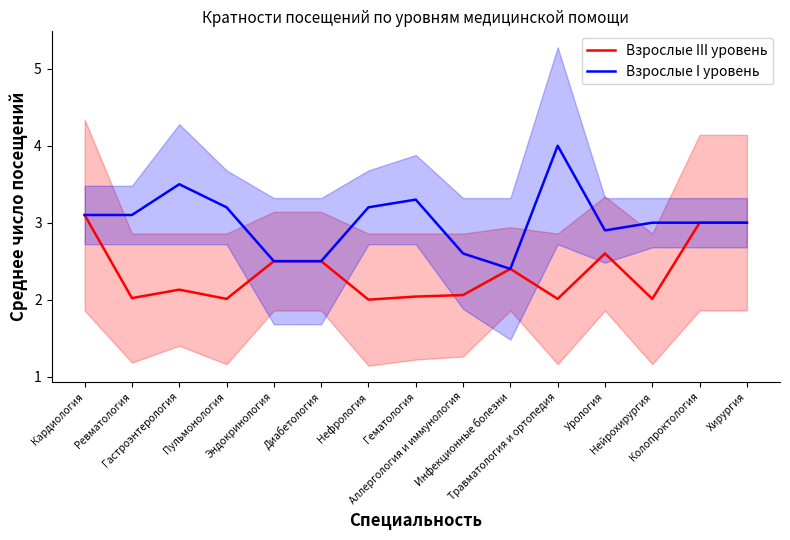

What is the difference between the Взрослые I уровень values at Аллергология и иммунология and Пульмонология?

0.6